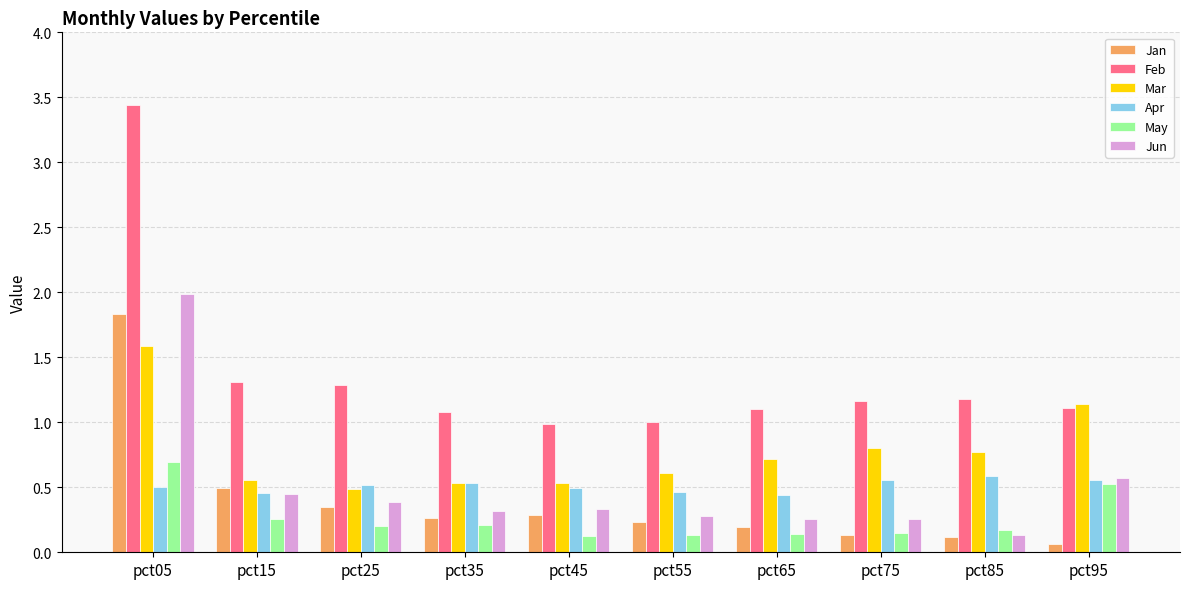

At which label does May reach its peak?

pct05